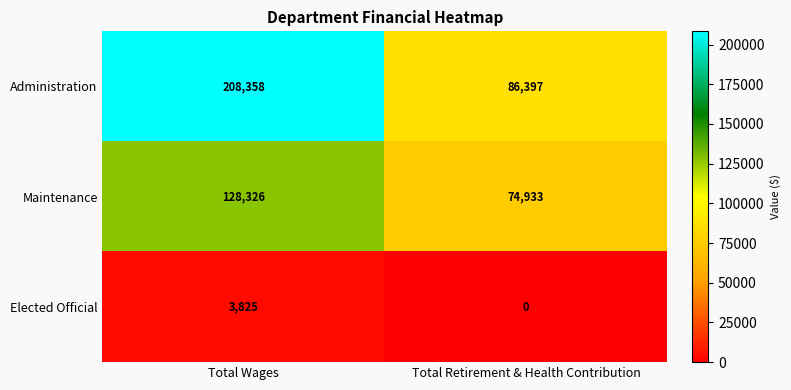

What is the maximum value shown in the chart?

208358